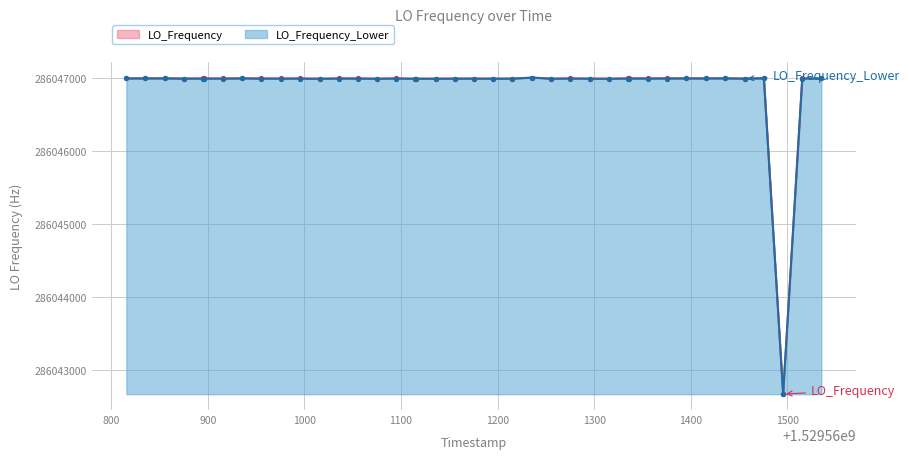

What is the difference between the LO_Frequency values at 1529561235.9 and 1529561315.2?

15.4